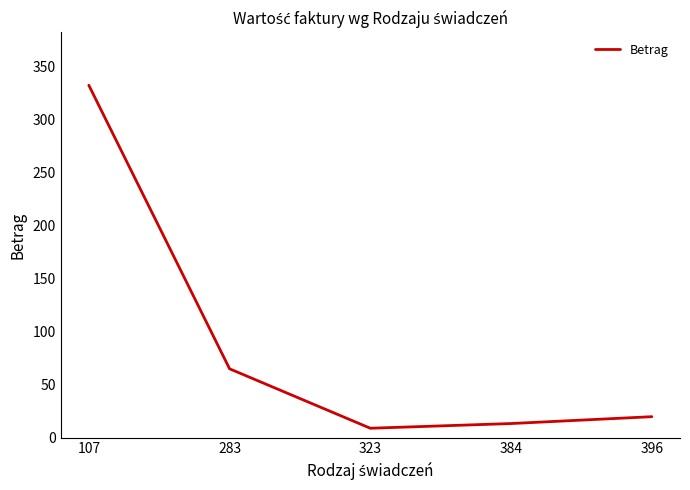

At which category does the chart reach its minimum across all series?

323